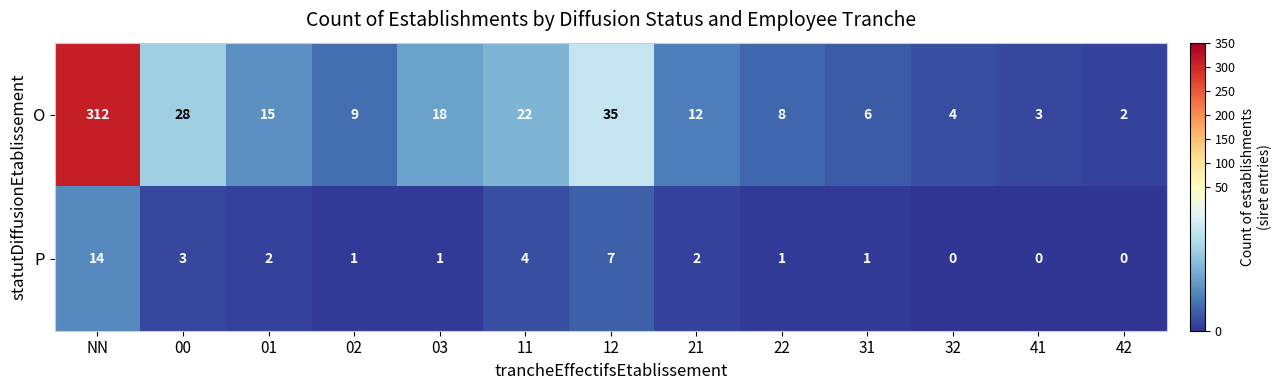

Which category has the highest value across all series?

NN